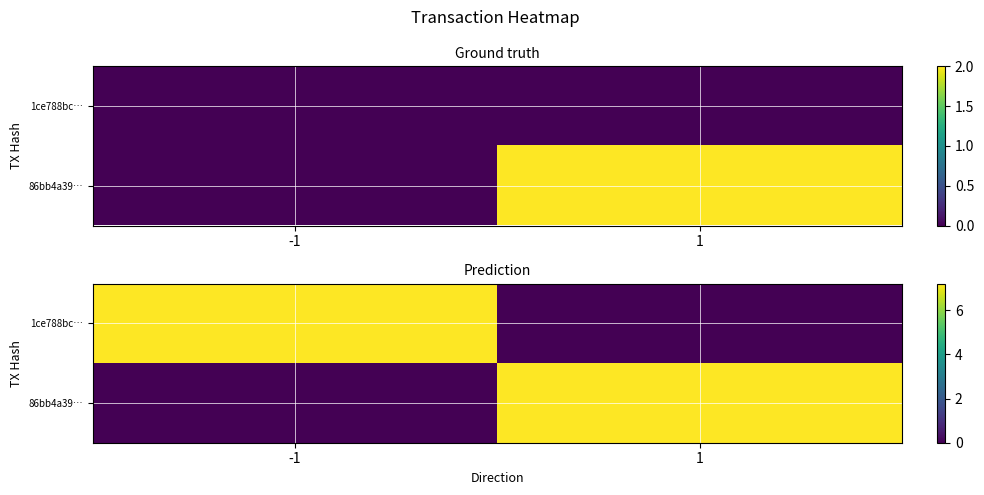

Is the value of 86bb4a39… at 1 greater than the value of 1ce788bc… at 1?

Yes